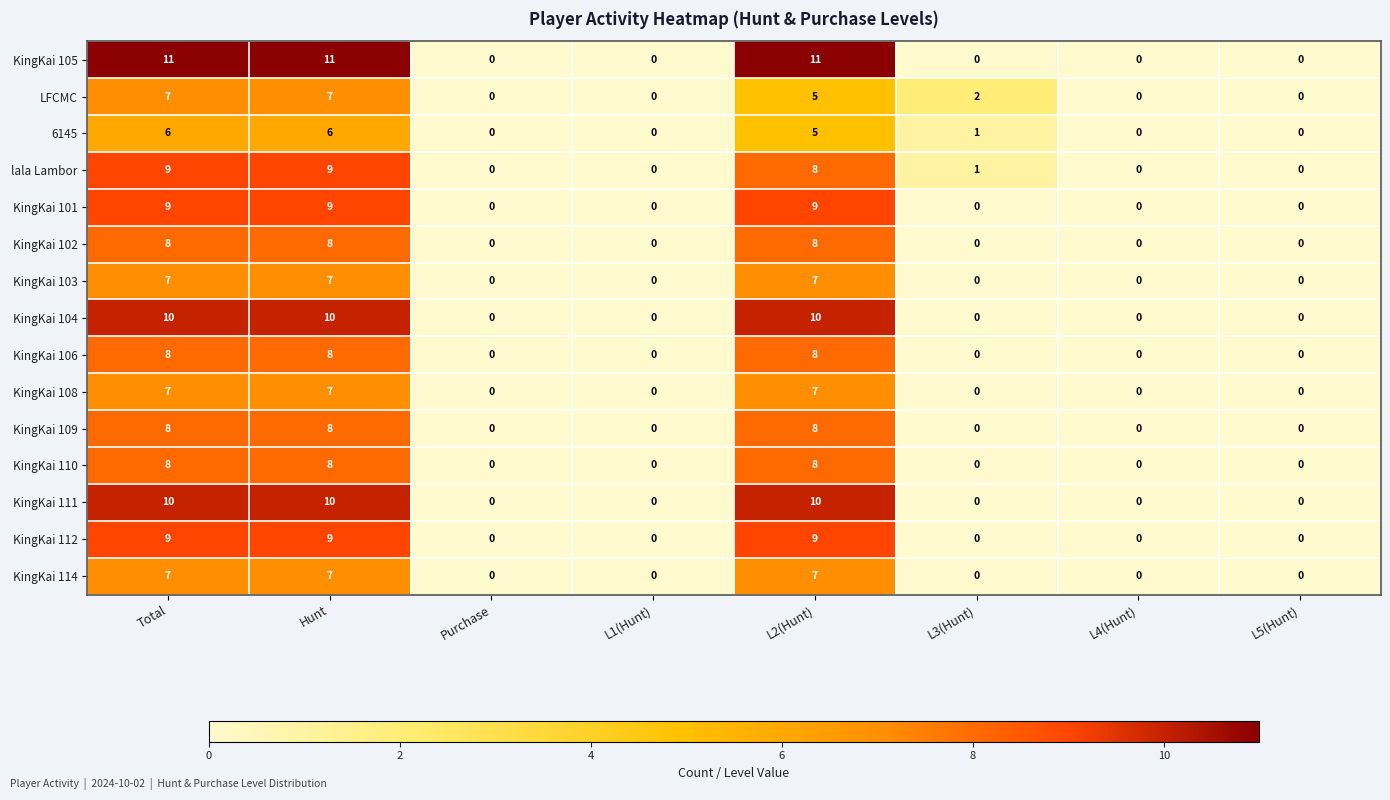

What is the total value across all series at L3(Hunt)?

4